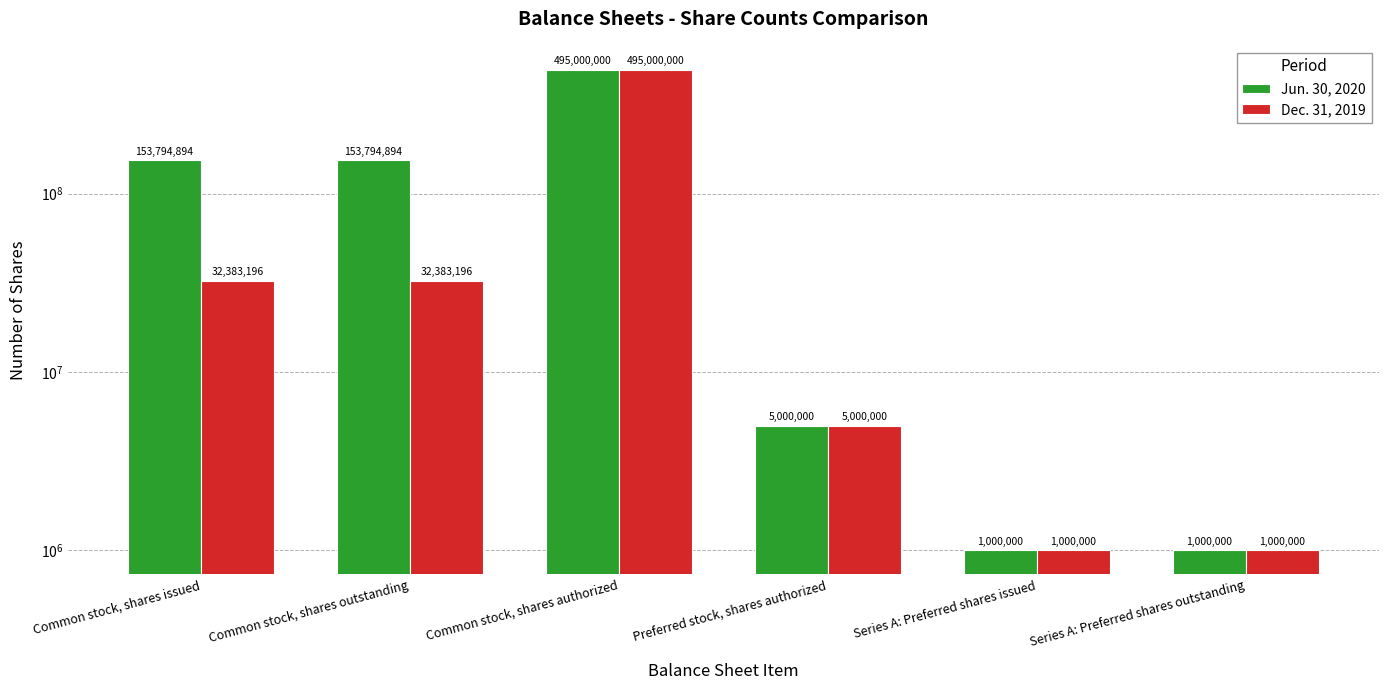

What is the greatest value displayed?

495000000